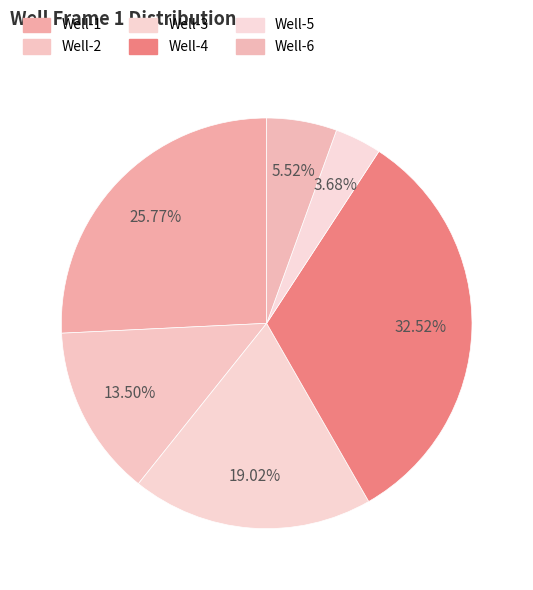

True or false: Well-5 accounts for 4% of the total.

True